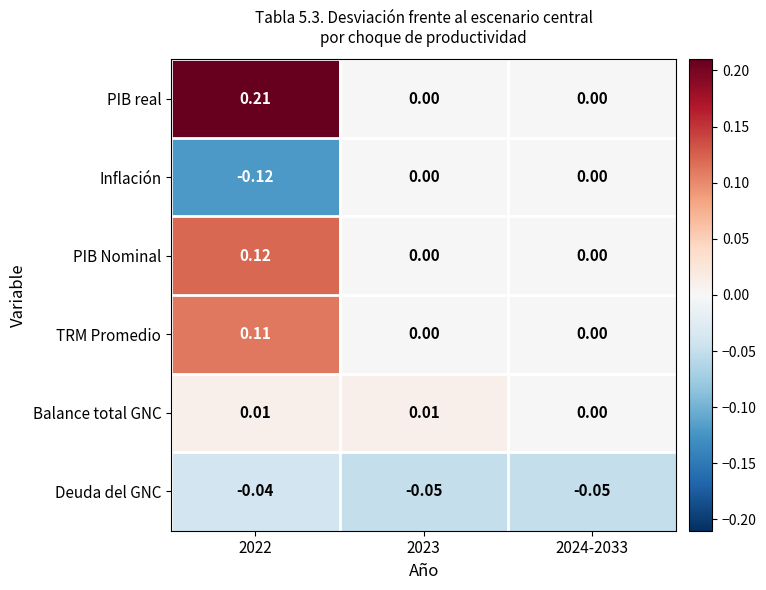

Which series has the widest spread of values?

PIB real